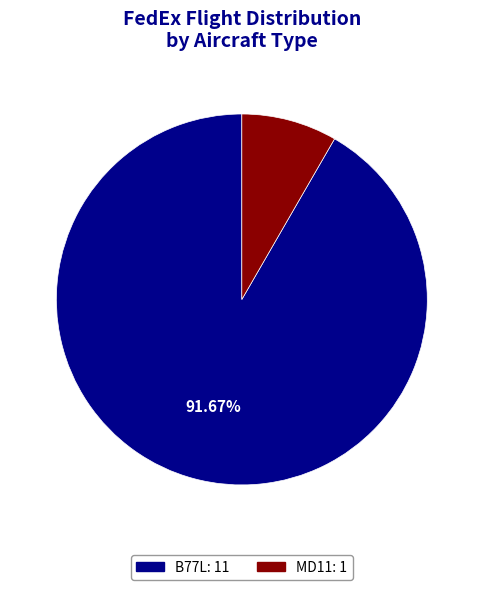

Between B77L: 11 and MD11: 1, which is larger?

B77L: 11